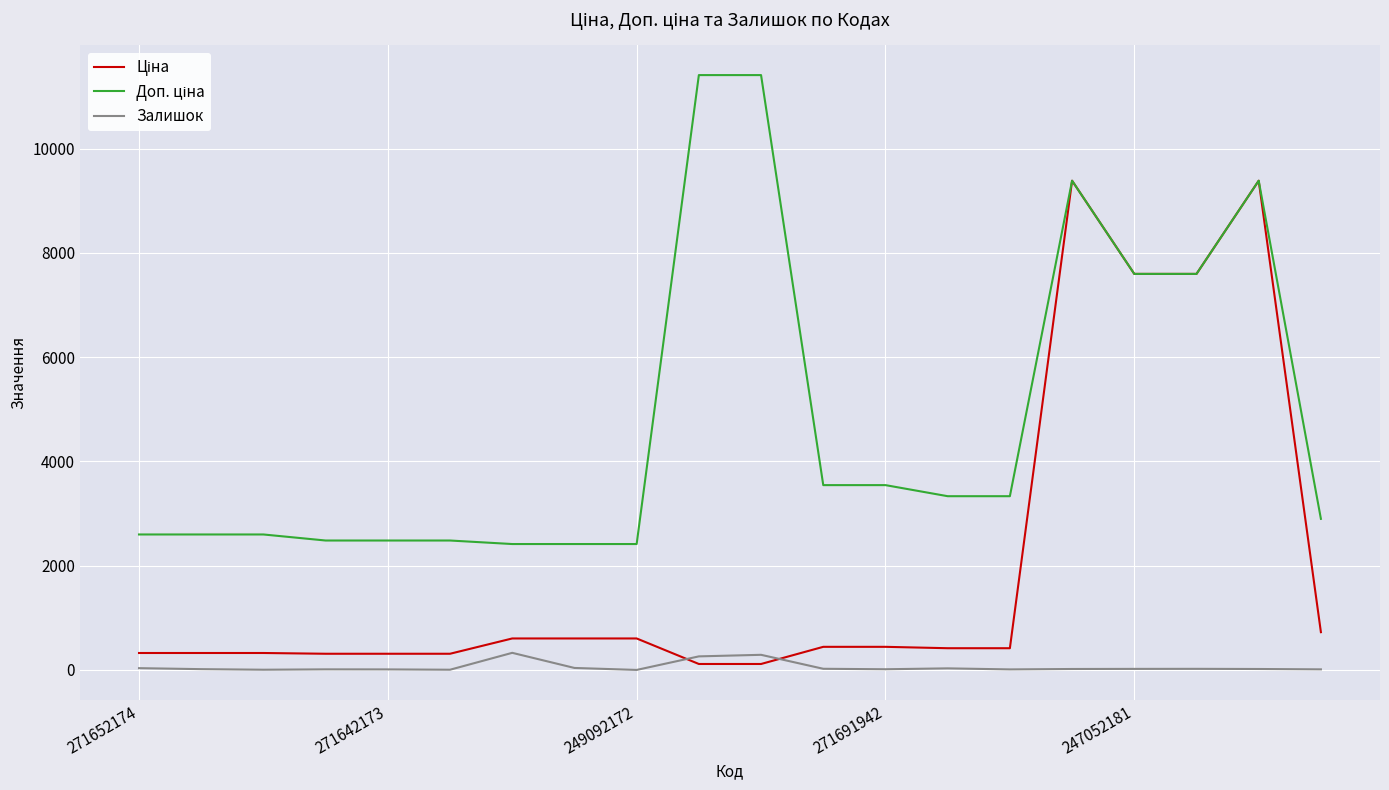

What is the greatest value displayed?

11410.0